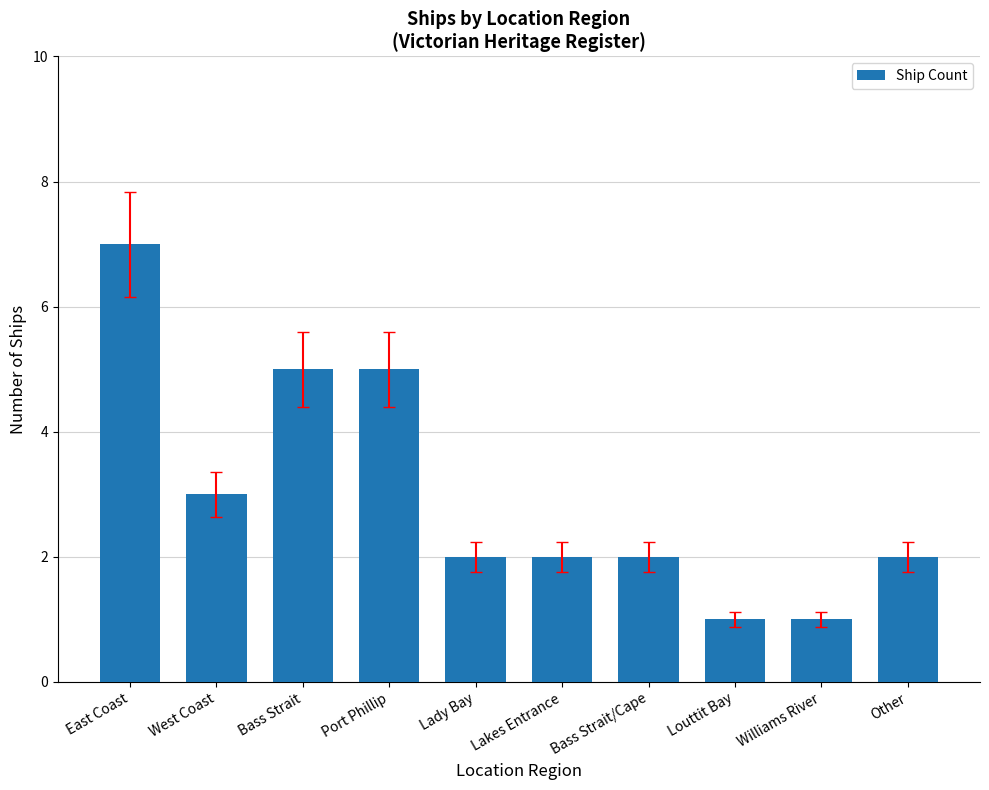

What is the value of the 4th bar from the left?

5